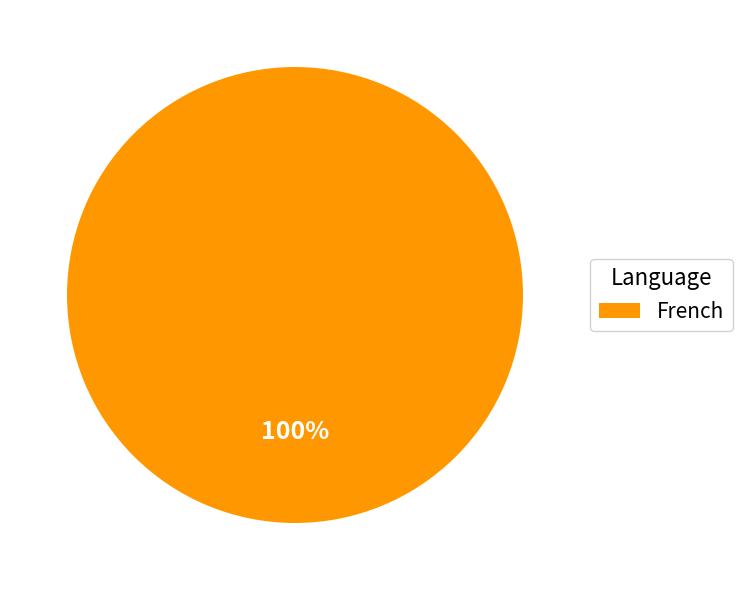

What percentage is the French slice, to the nearest percent?

100%